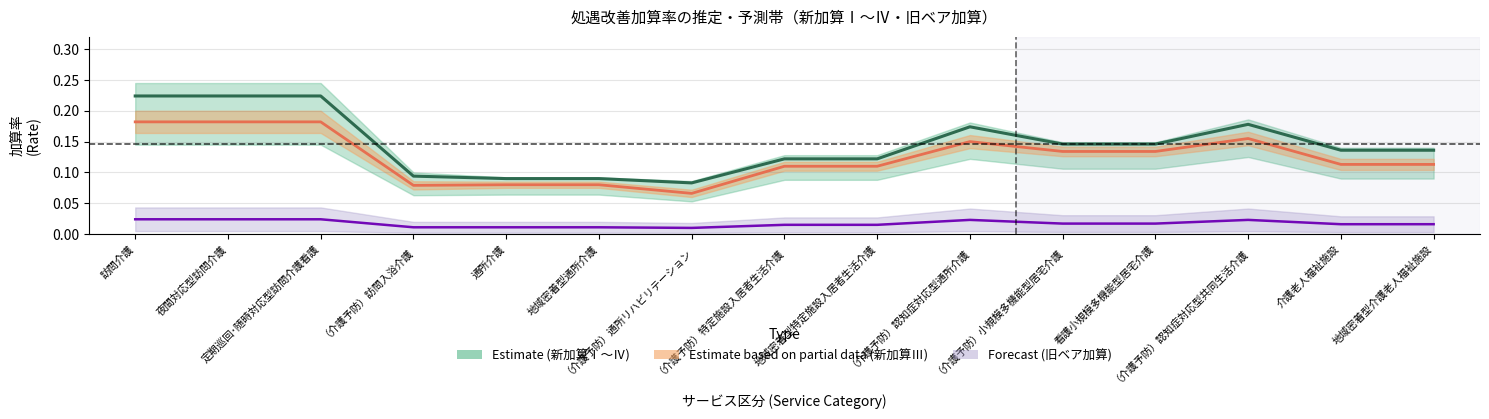

Rank the series by their average value, from lowest to highest.

旧ベア加算, 新加算Ⅲ中心, 新加算Ⅱ（推定中心）